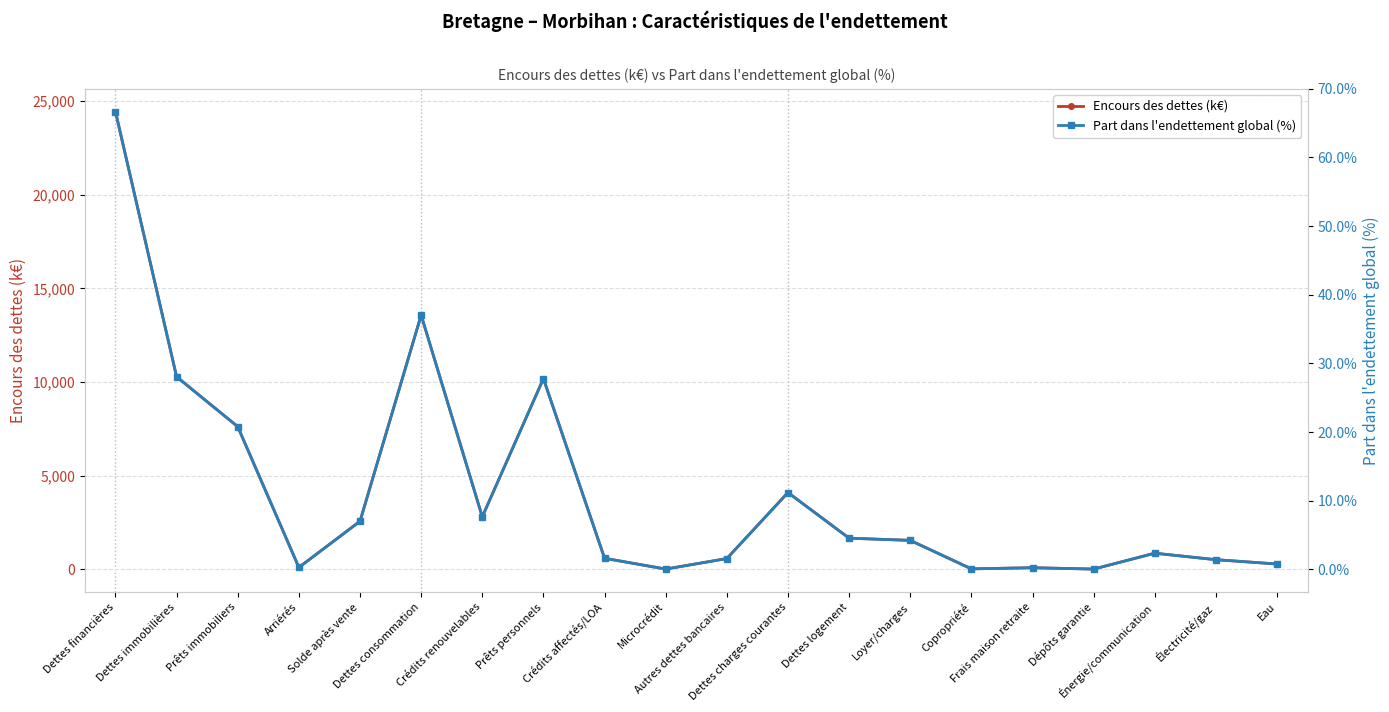

What are all the series names shown in the legend?

Encours des dettes (k€), Part dans l'endettement global (%)